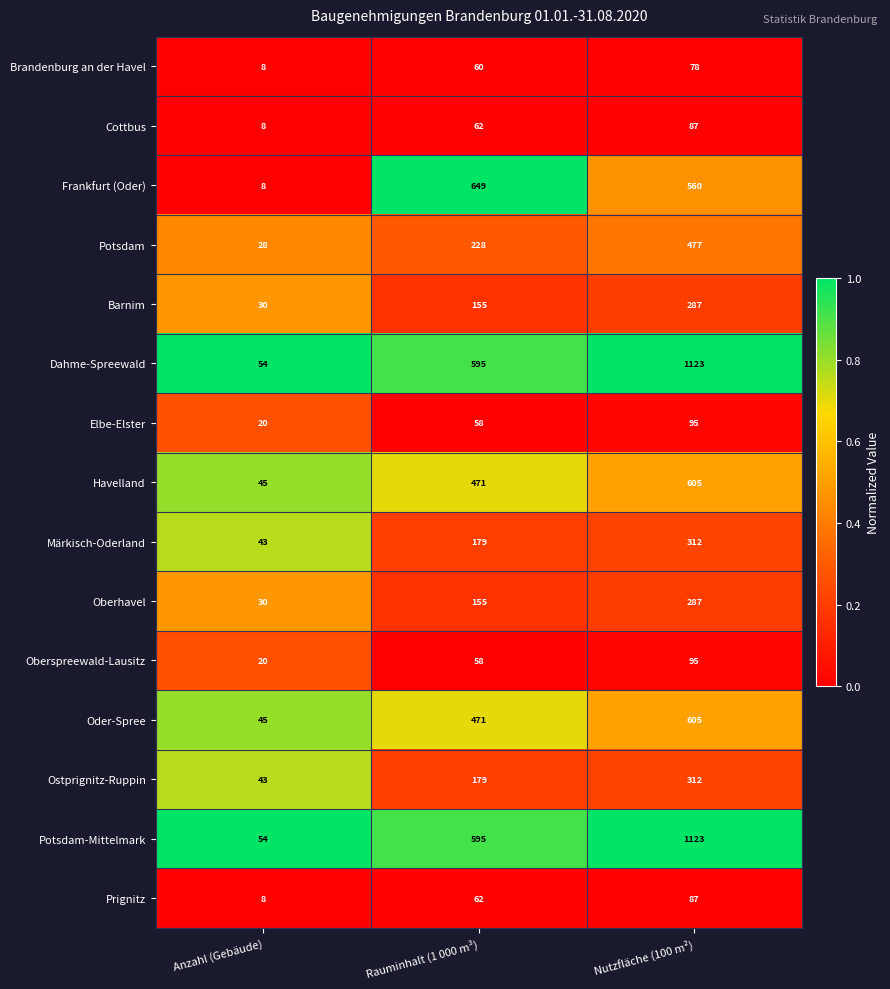

At which label is Potsdam-Mittelmark closest to 588?

Rauminhalt (1 000 m³)